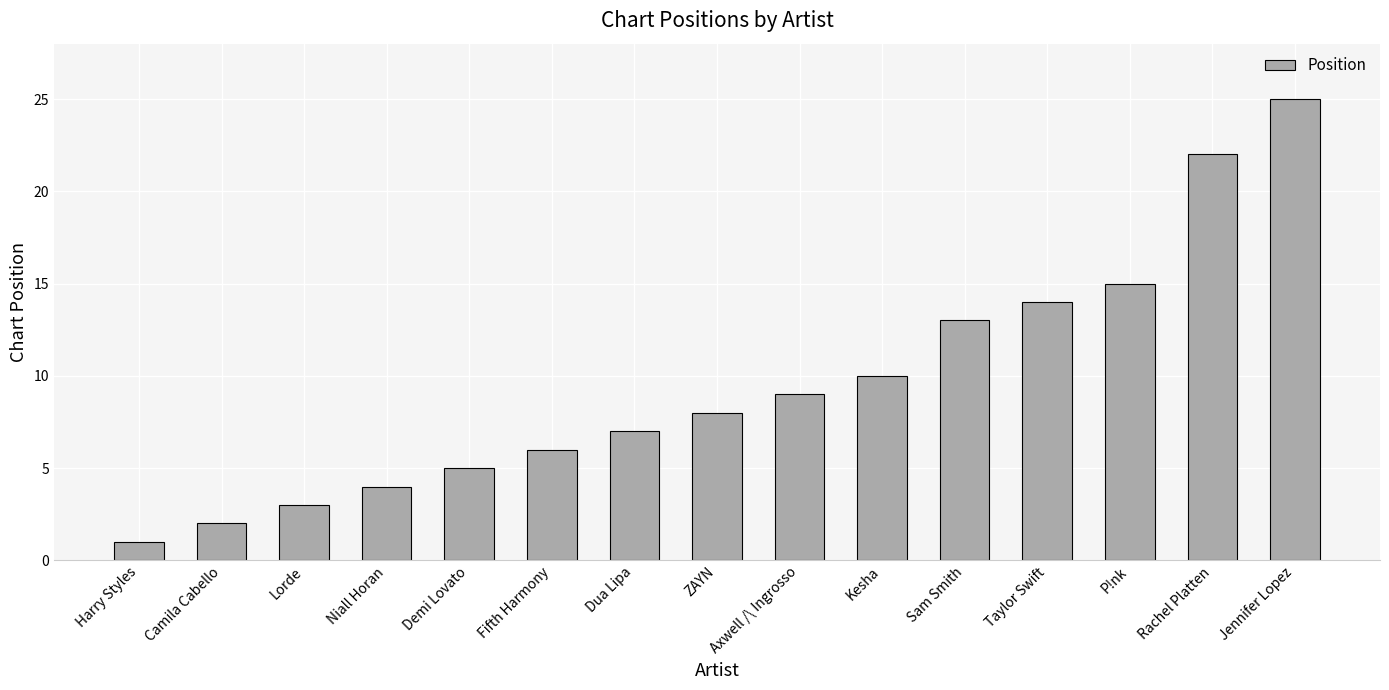

What position from the right is Jennifer Lopez?

1